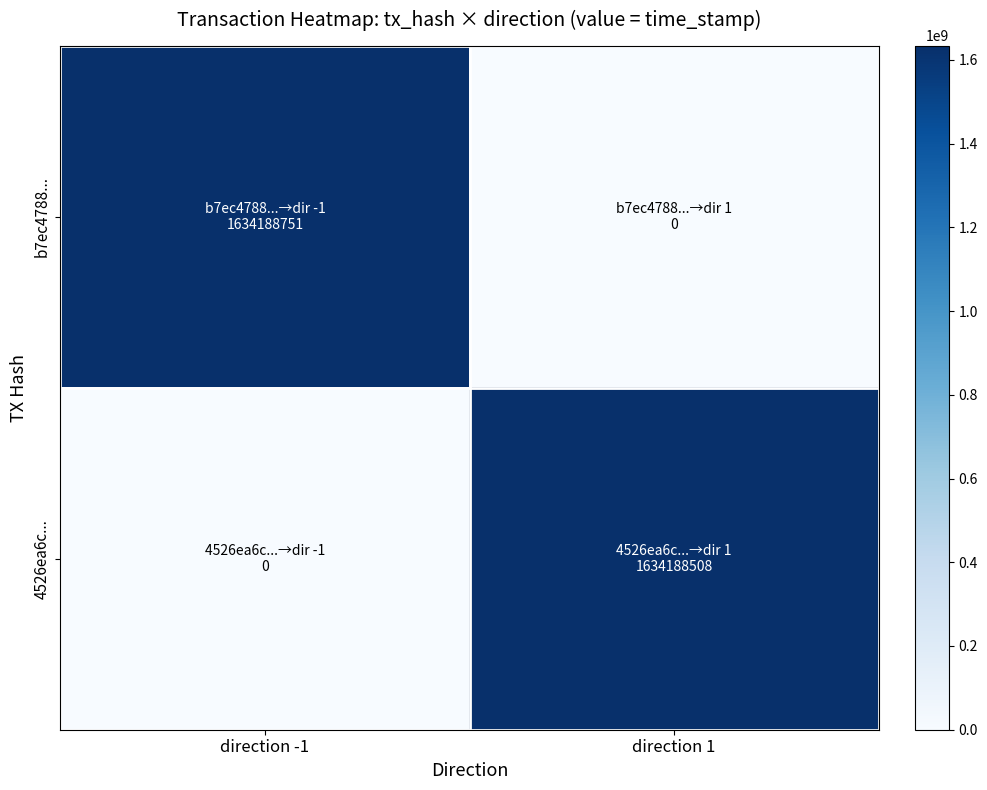

Reading left to right, extract all data points from this chart.

b7ec4788...: direction -1=1634188751	direction 1=0
4526ea6c...: direction -1=0	direction 1=1634188508